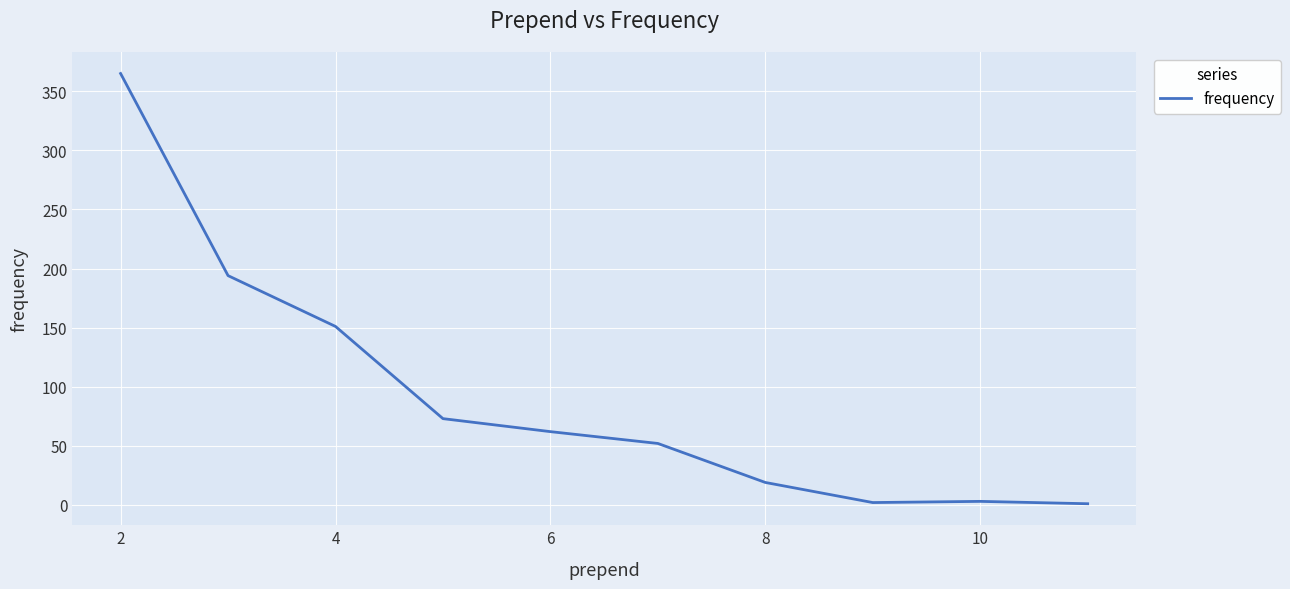

How many values are below 62?

5